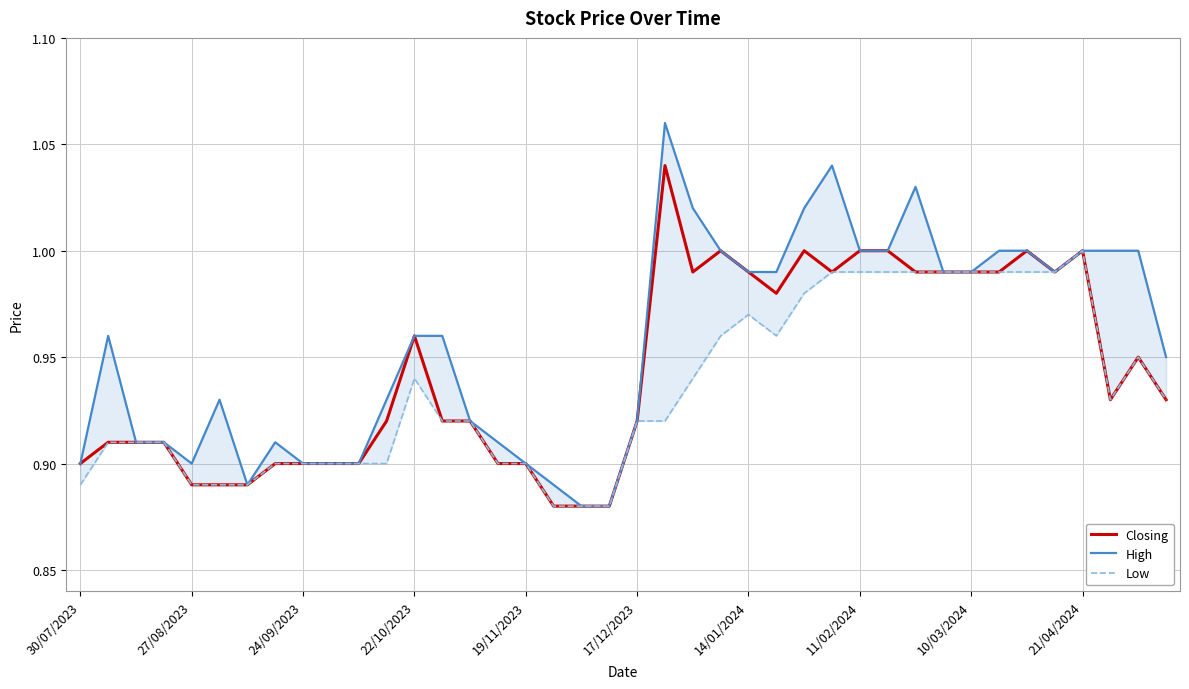

What is the difference between the High values at 15 and 32?

0.1